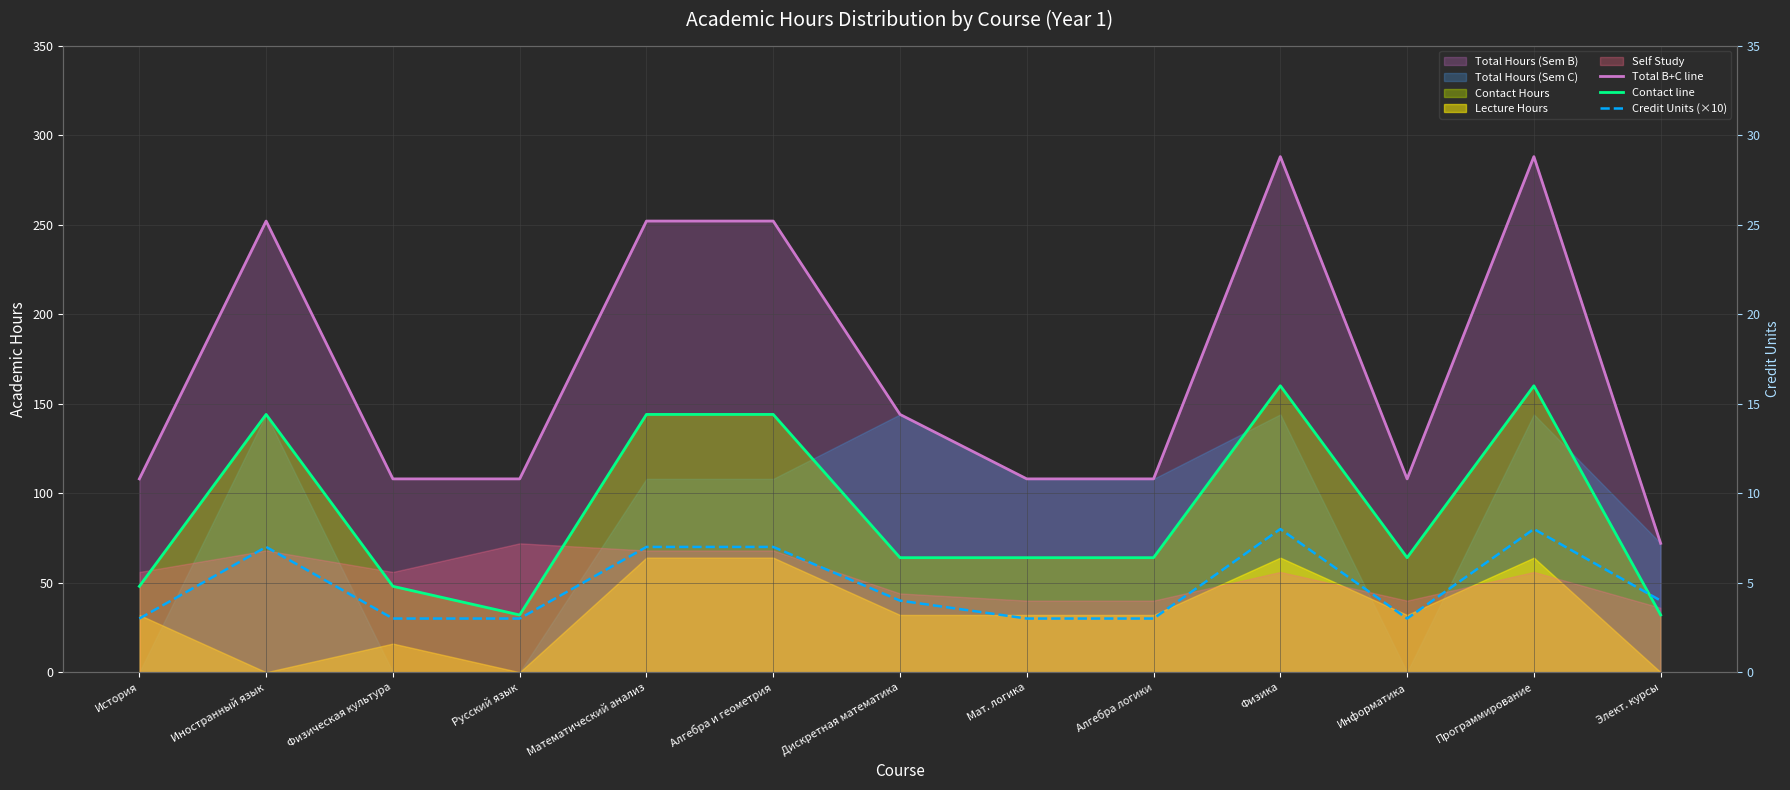

Where does the Contact line series first go above 64?

Иностранный язык